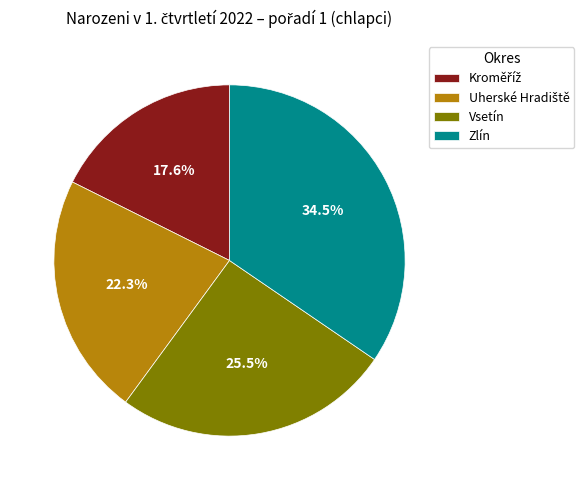

Between Zlín and Vsetín, which is larger?

Zlín